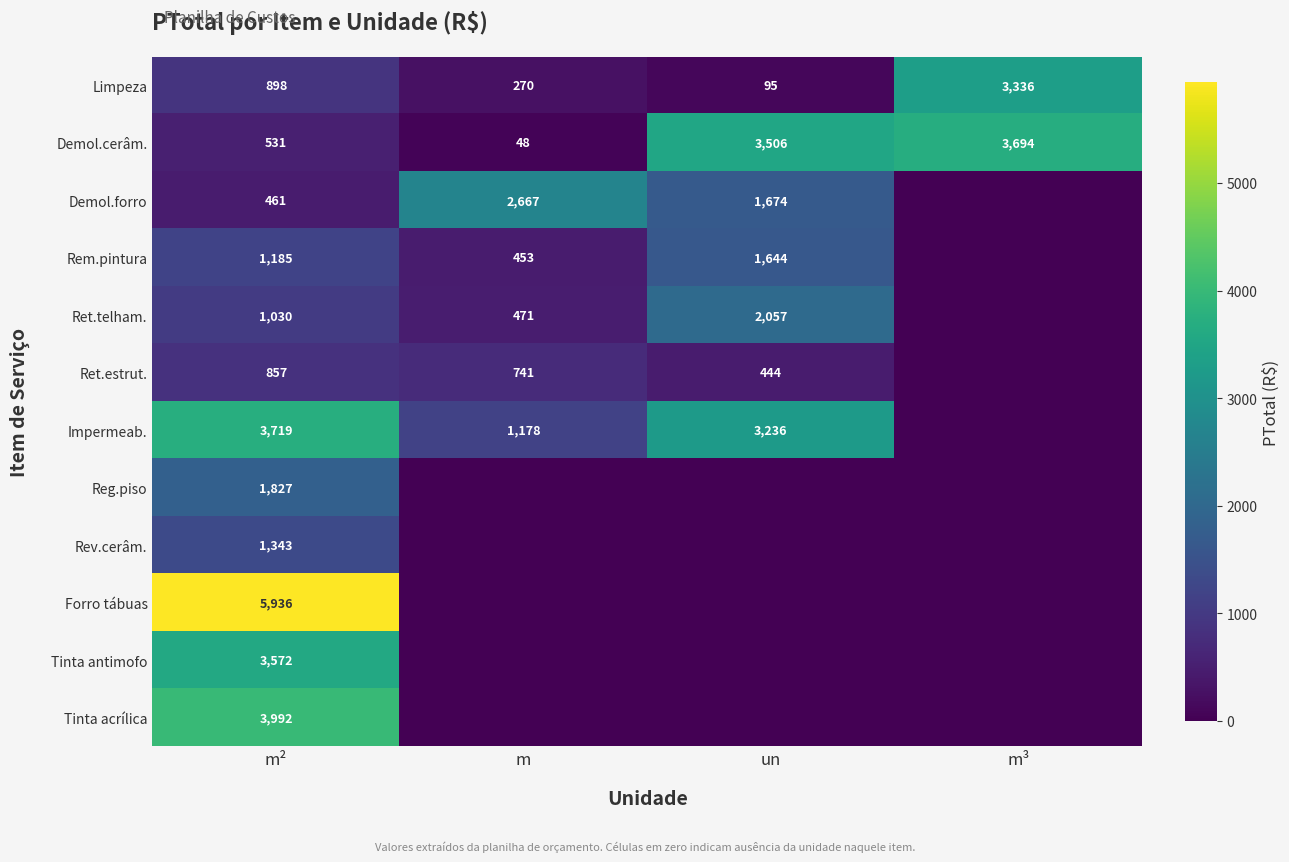

How many series are shown in this chart?

12